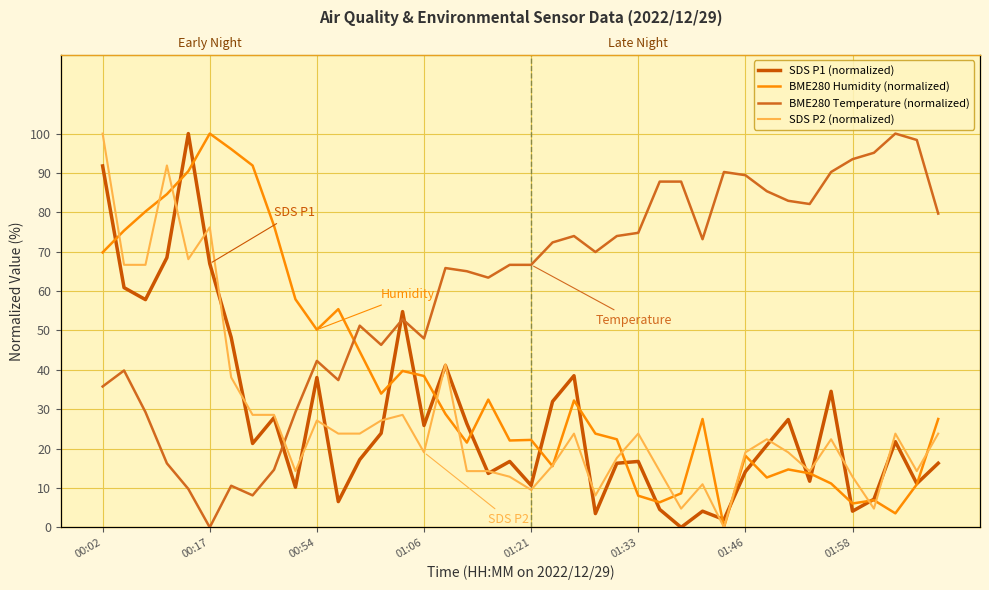

What is the value of the SDS P1 (normalized) point at the 23rd from the left?

38.5